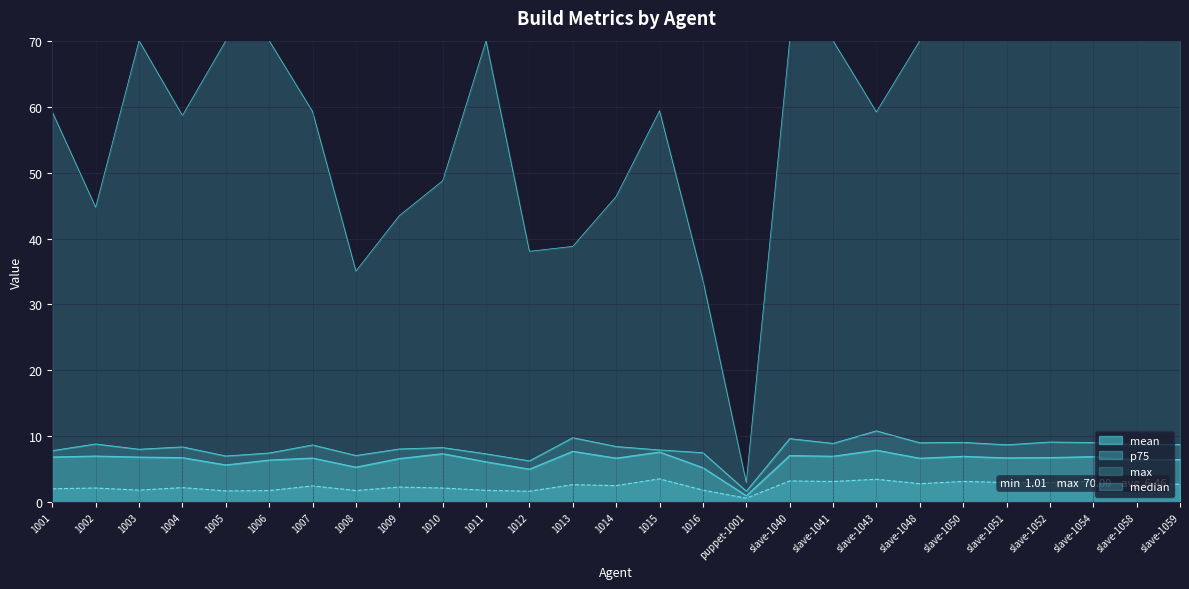

The mean series shows 2.8 at 1011. True or false?

False